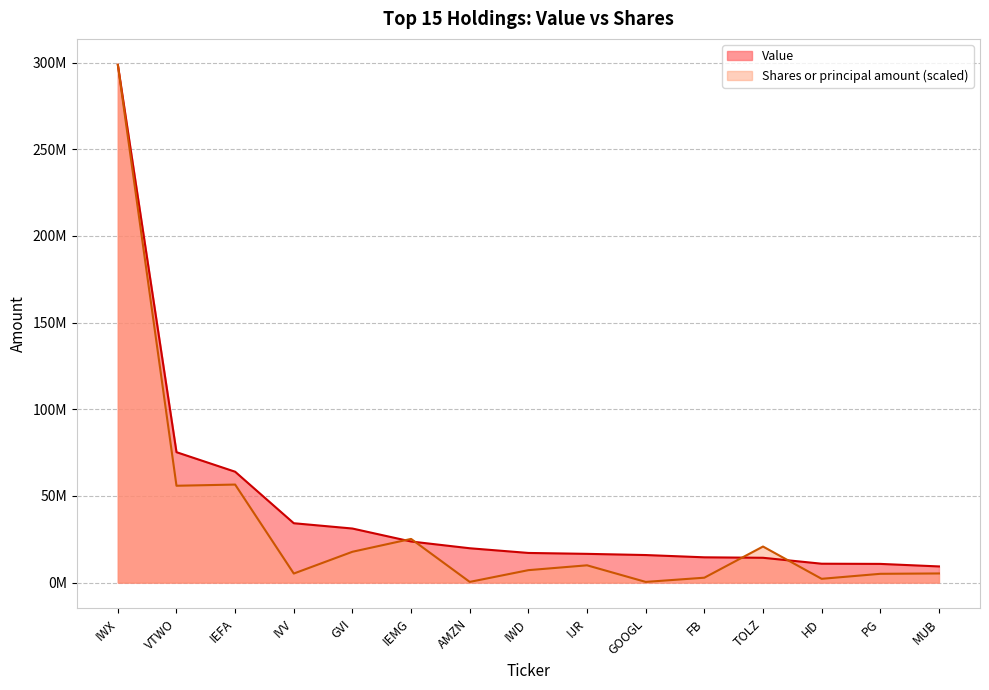

How many intersections are there between Value and Shares or principal amount?

4